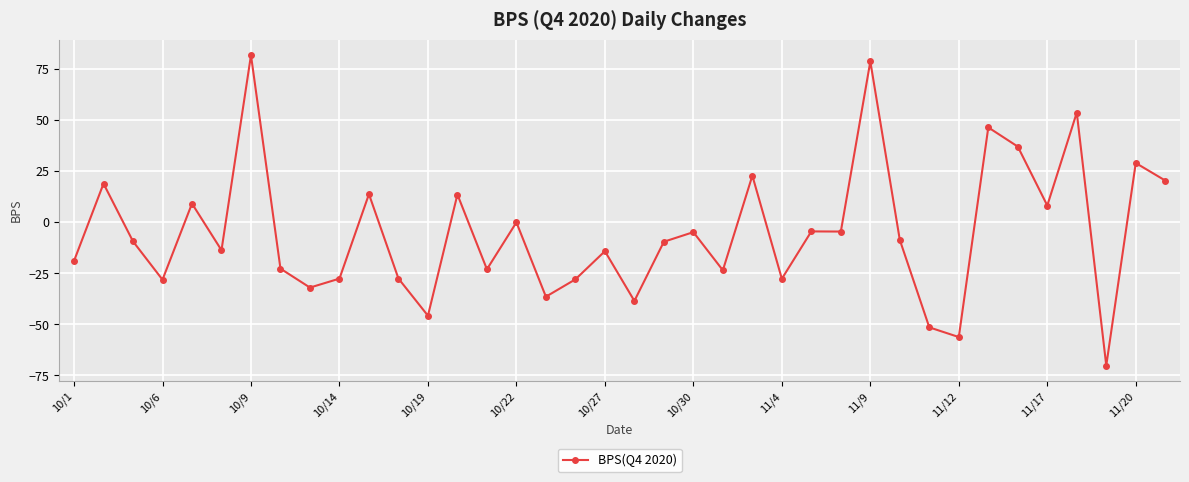

Count the number of categories in the chart.

38